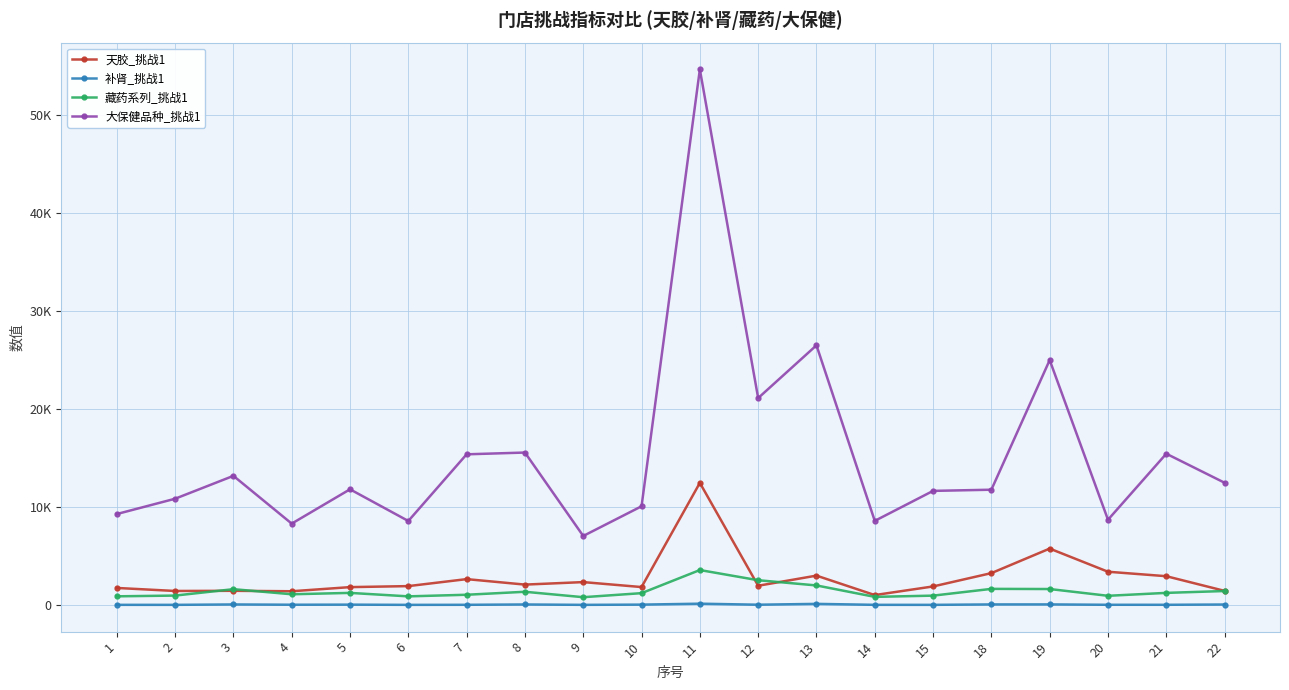

The 天胶_挑战1 series shows 5780.0 at 19. True or false?

True